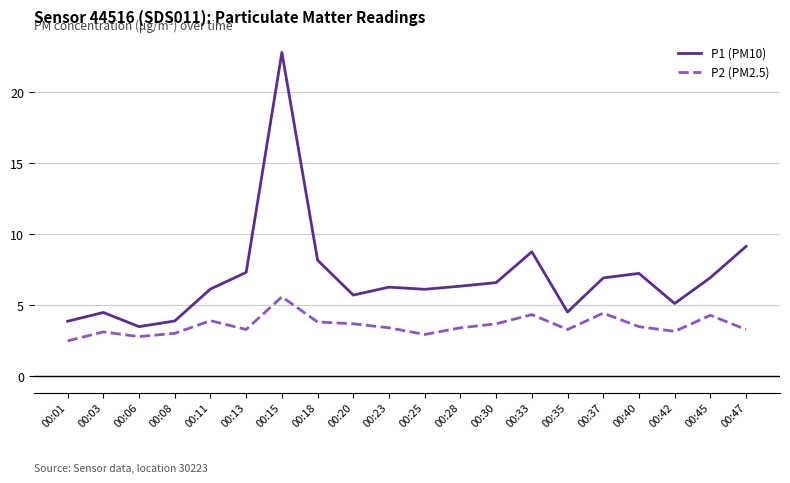

At which label does P2 (PM2.5) first exceed 3?

00:03